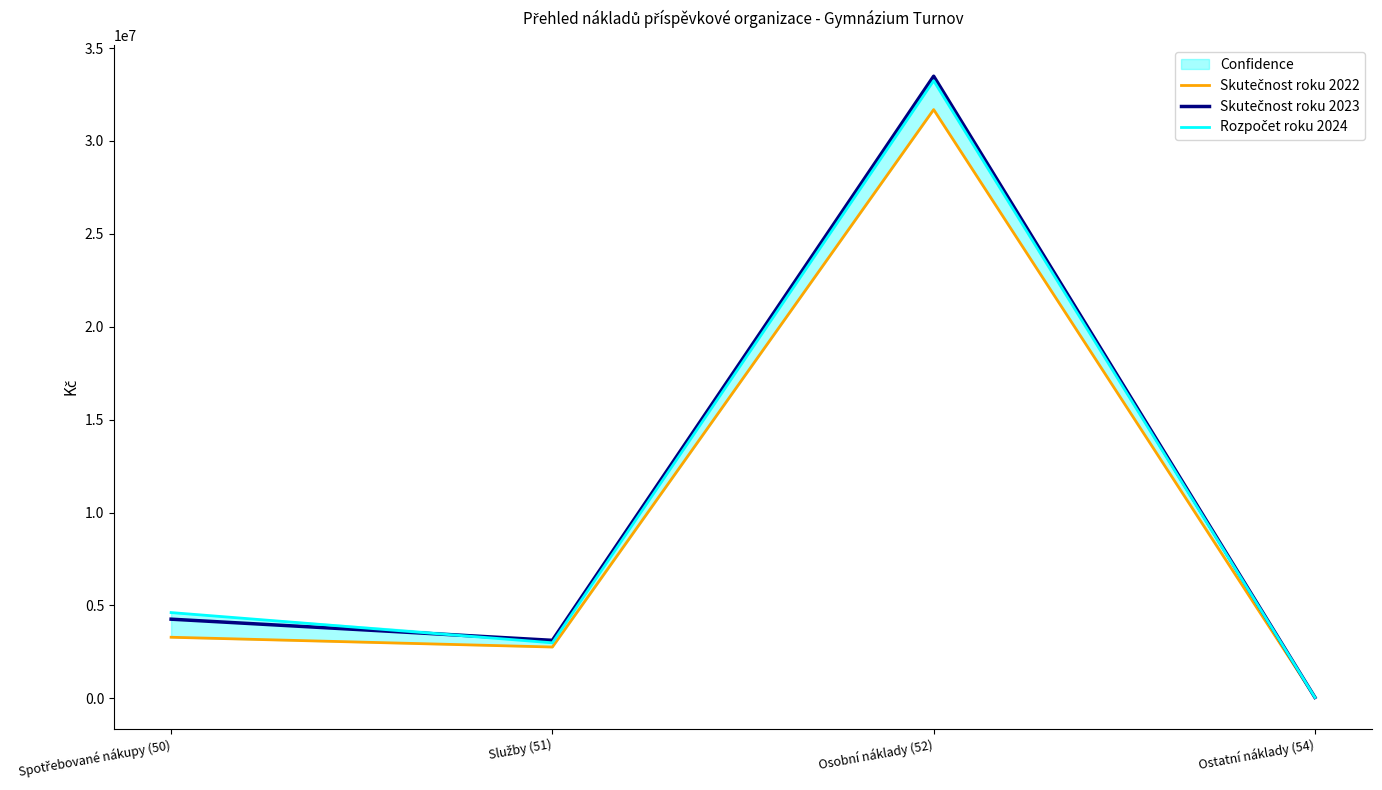

Where is Rozpočet roku 2024 nearest to the value 16645232?

Spotřebované nákupy (50)